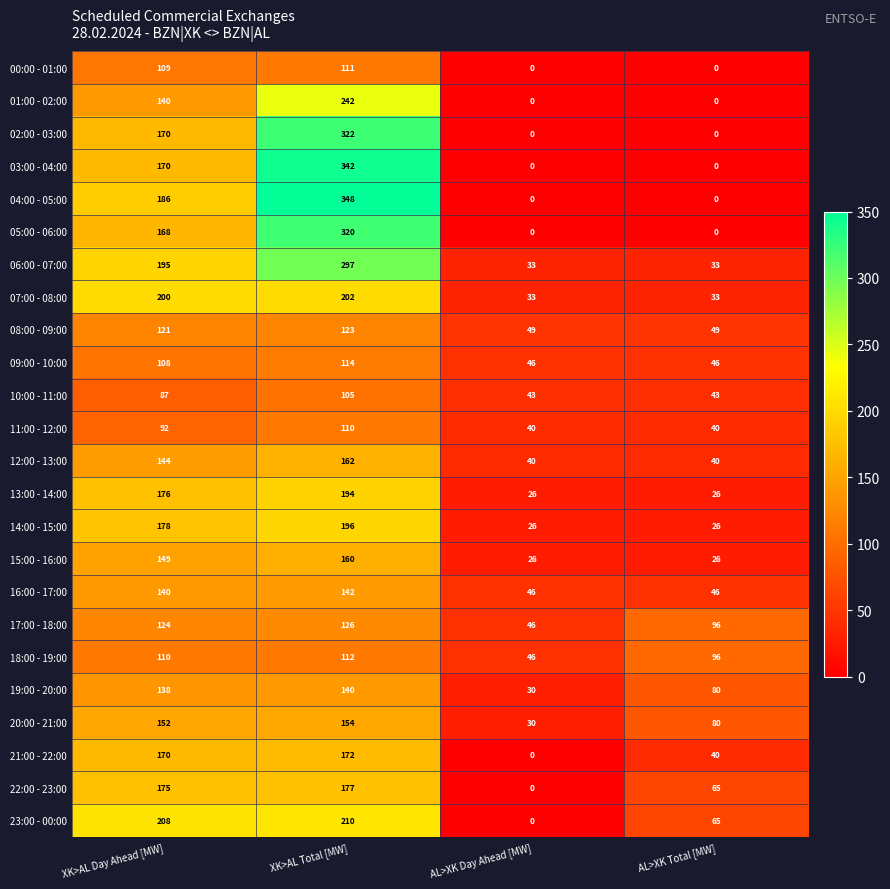

The value of 22:00 - 23:00 at AL>XK Day Ahead [MW] is 0. True or false?

True